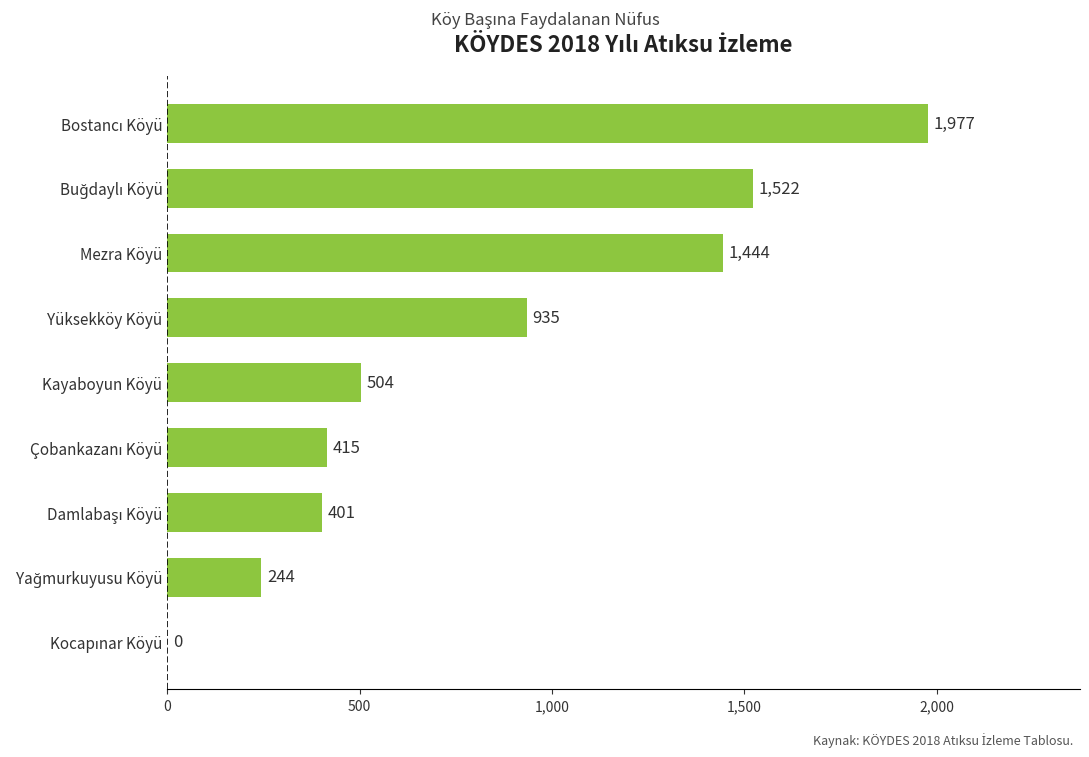

What is the change in value from Kayaboyun Köyü to Yüksekköy Köyü?

+431